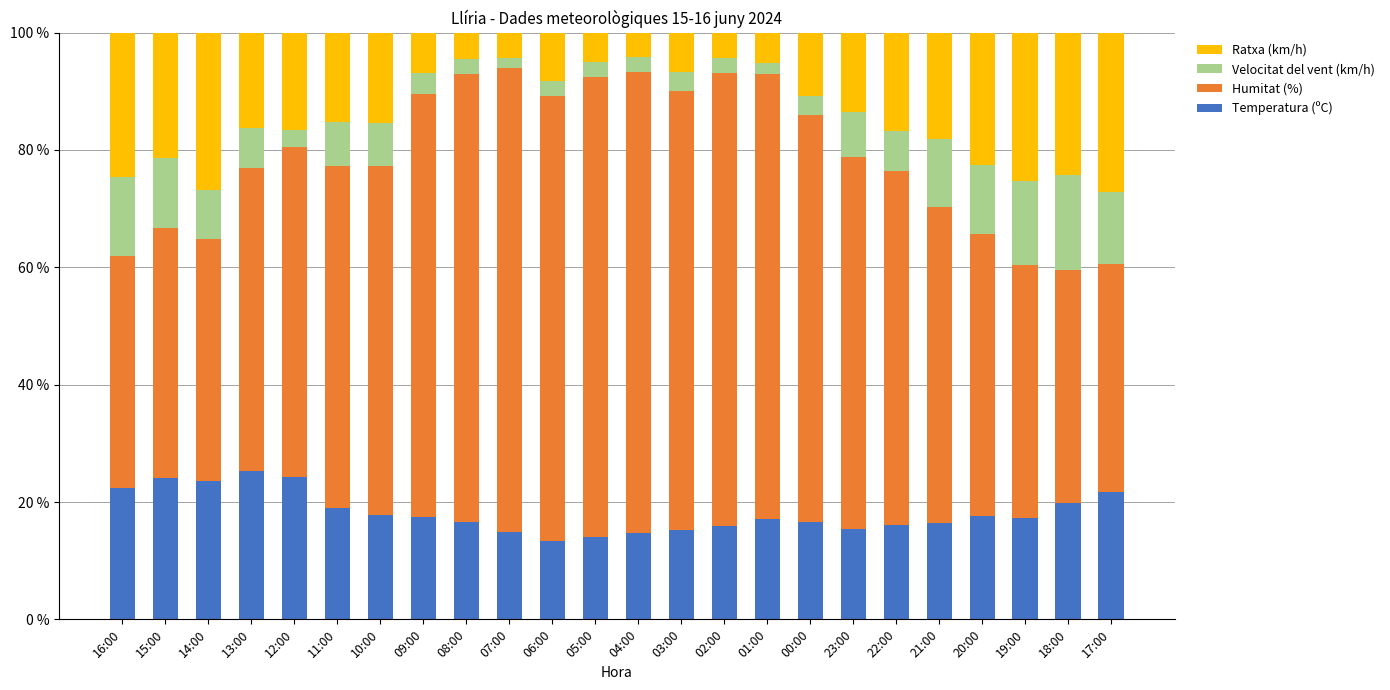

How many bars are there in total?

24